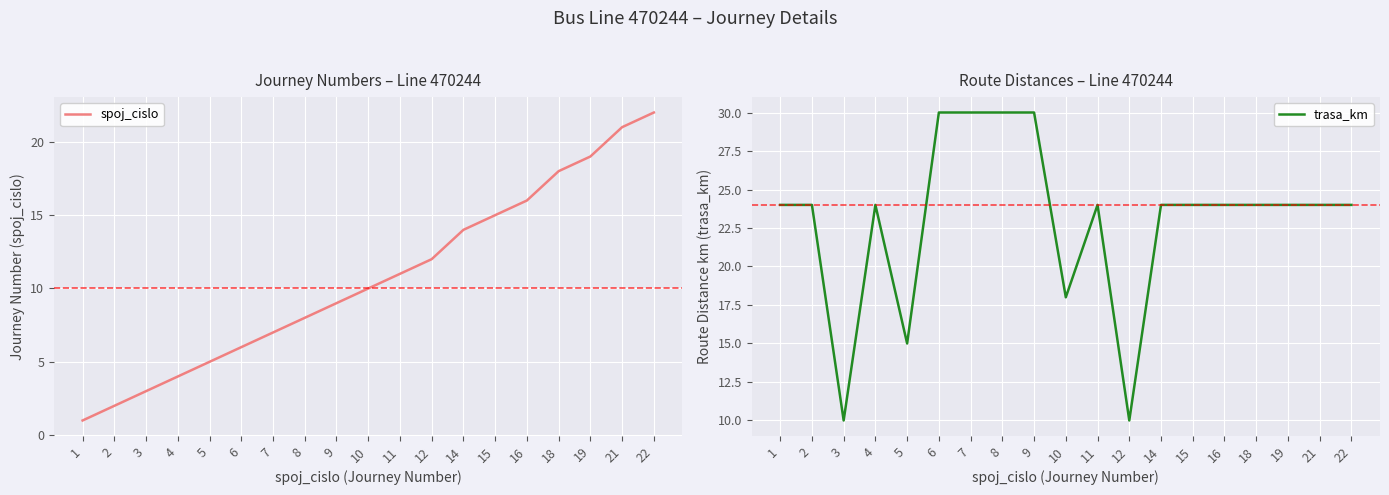

What is the value of the trasa_km point at the 8th from the left?

30